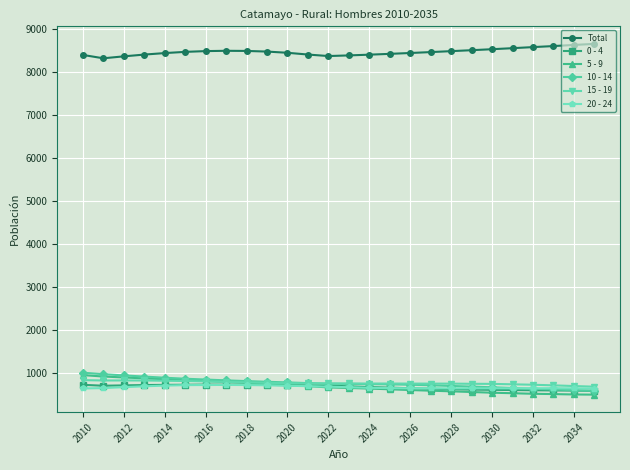

At how many categories does at least one series exceed 6239?

26